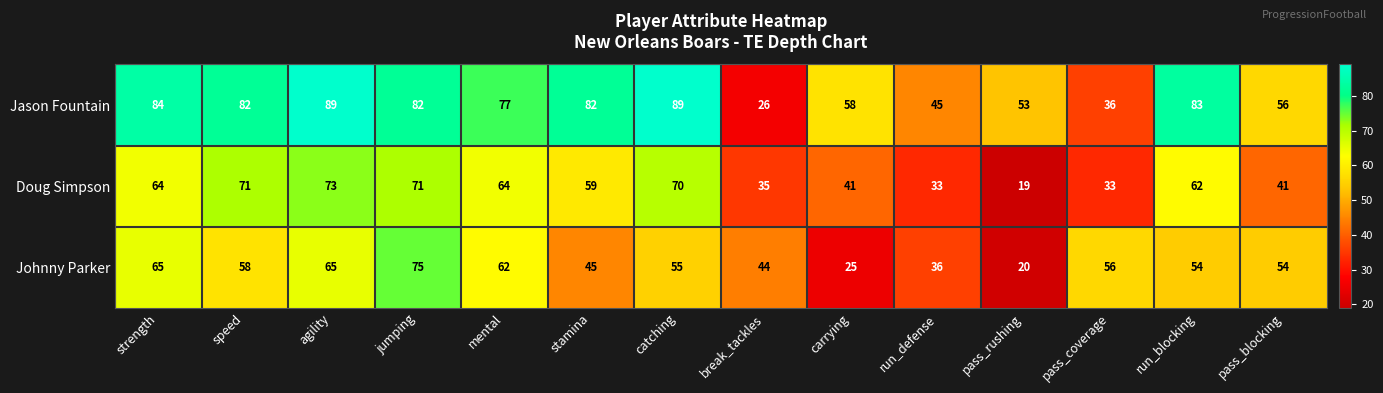

At which category is the sum across all series the highest?

jumping